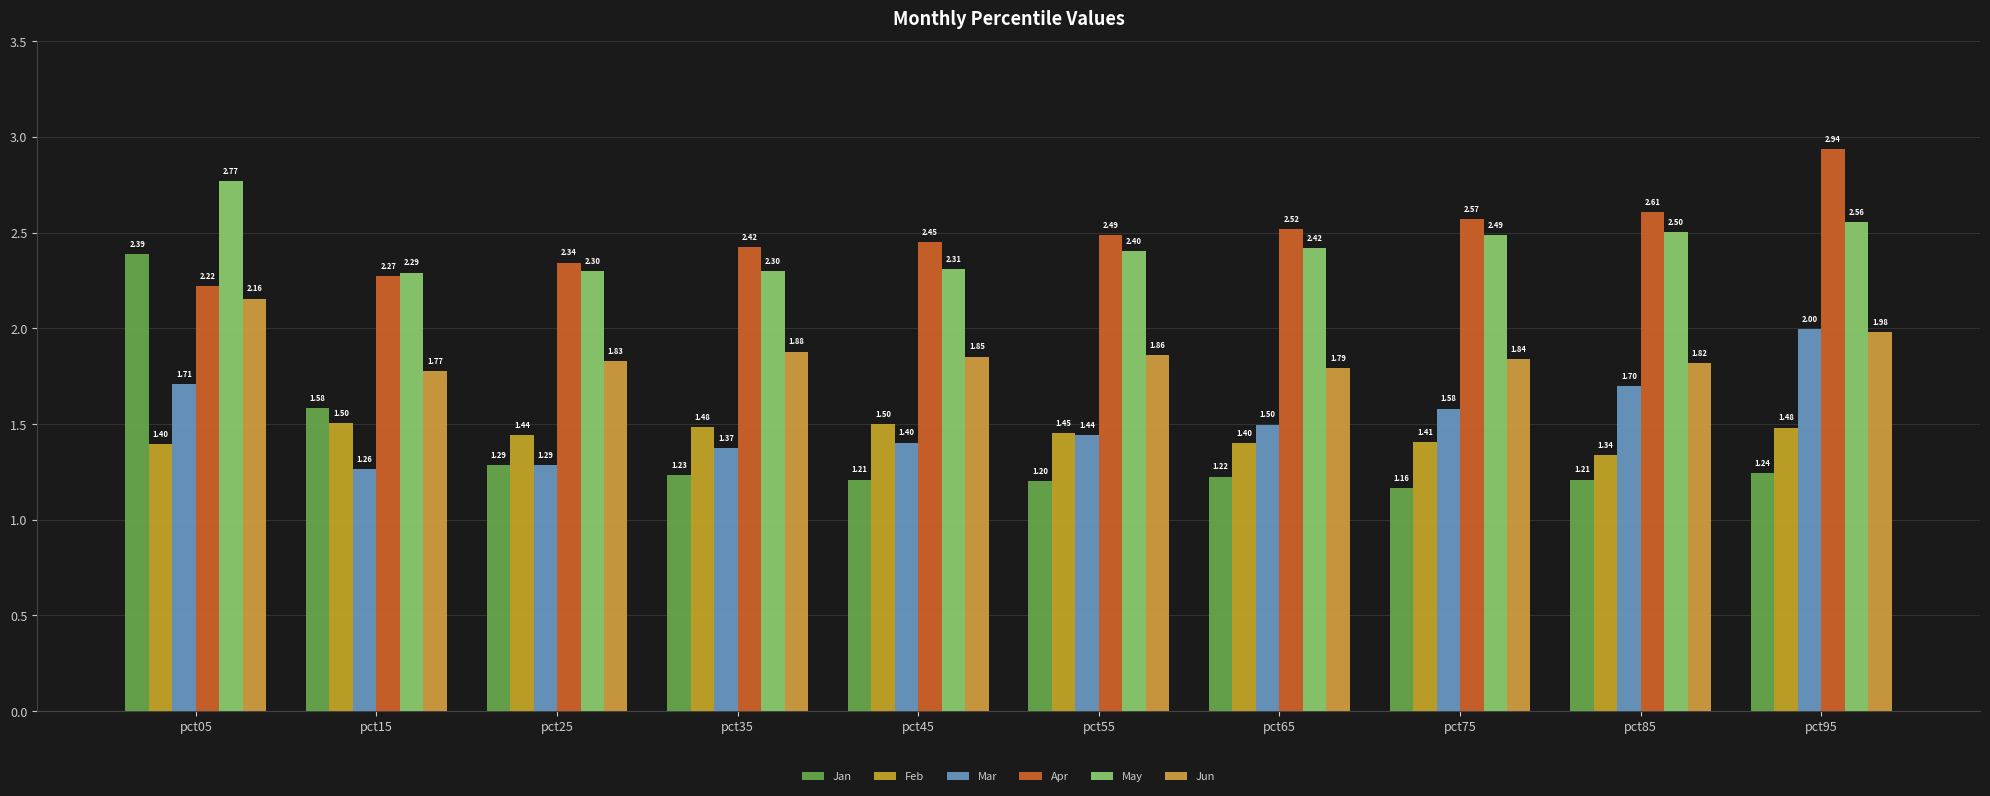

How many May values are between 2 and 3?

10